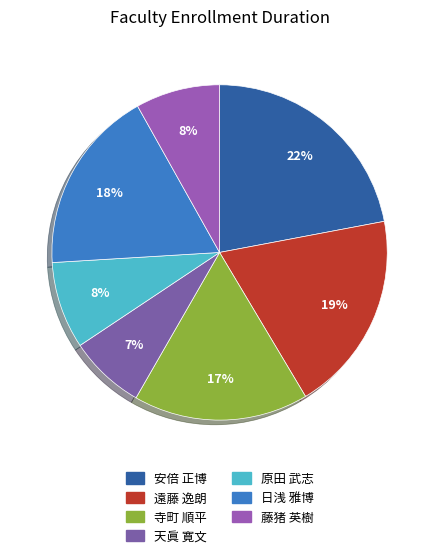

Is the sum of 安倍 正博 and 原田 武志 greater than half?

No